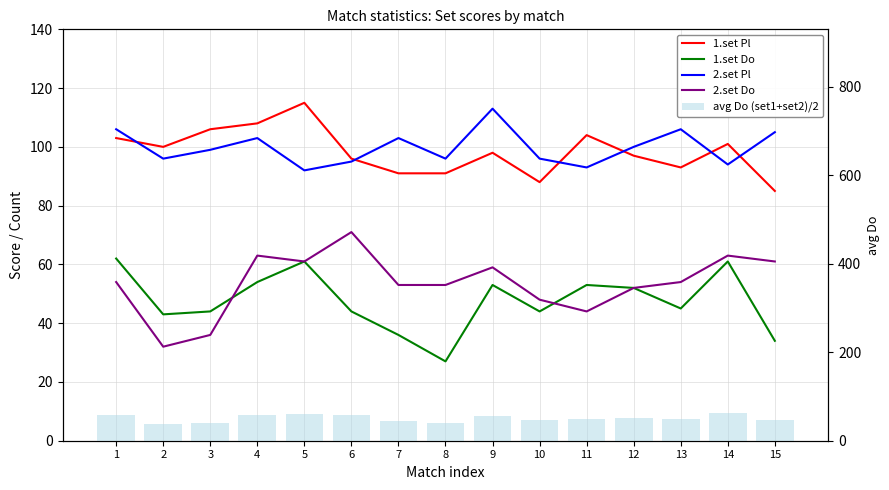

What is the average value of the avg Do (set1+set2)/2 series?

50.6